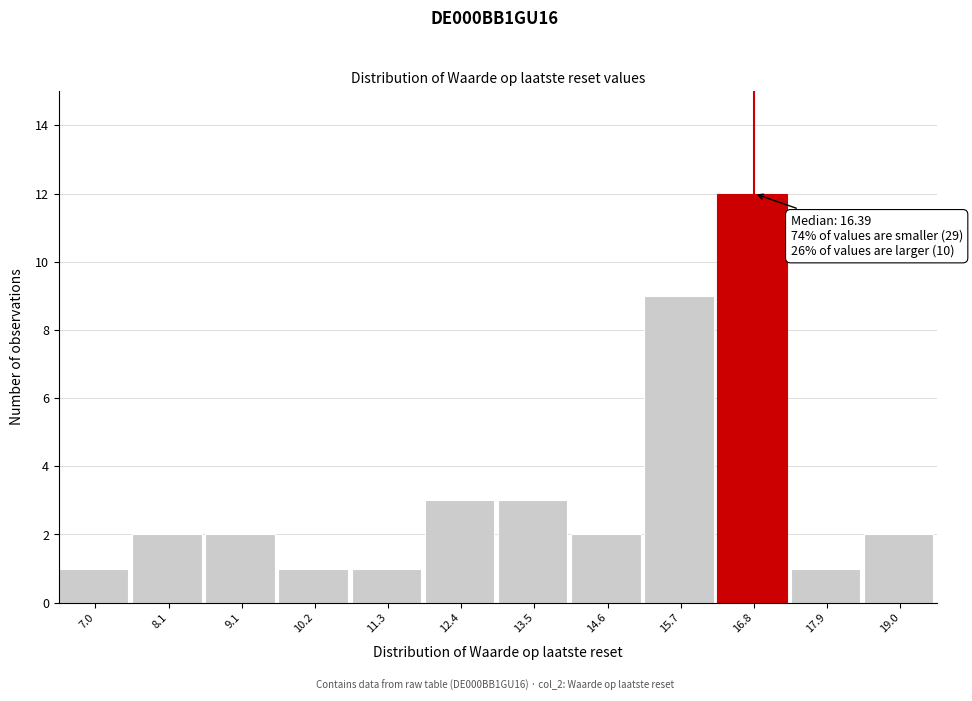

Reading right to left, list all the values displayed in this chart.

19.0=2	17.9=1	16.8=12	15.7=9	14.6=2	13.5=3	12.4=3	11.3=1	10.2=1	9.1=2	8.1=2	7.0=1